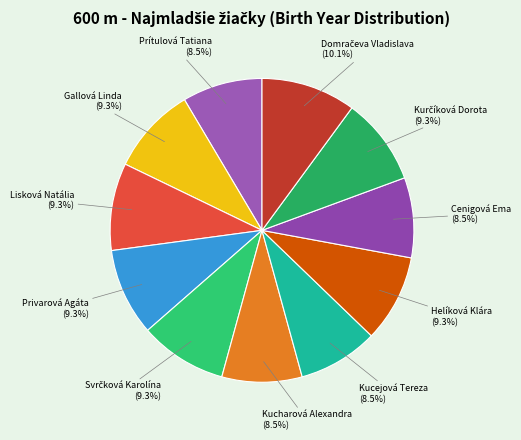

To the nearest percent, what is the average slice percentage?

9%